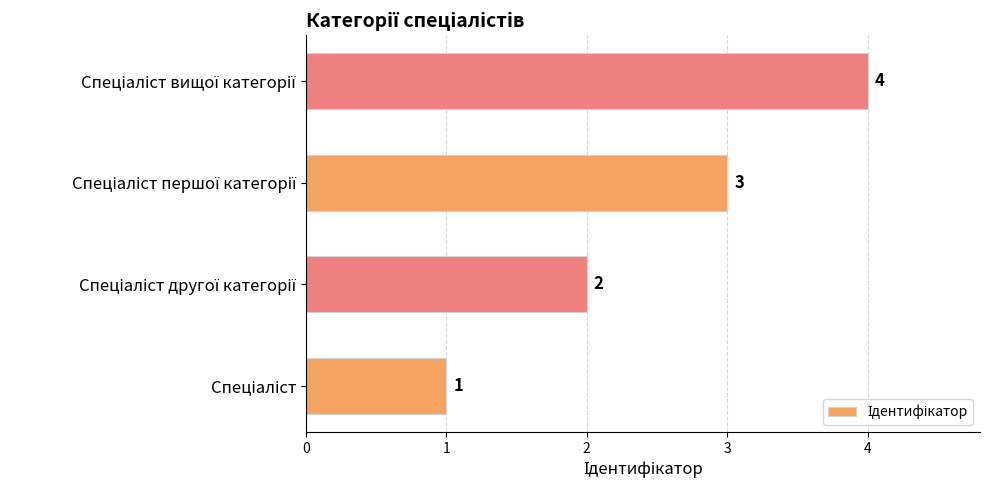

What is the difference between the second highest and second lowest values?

1